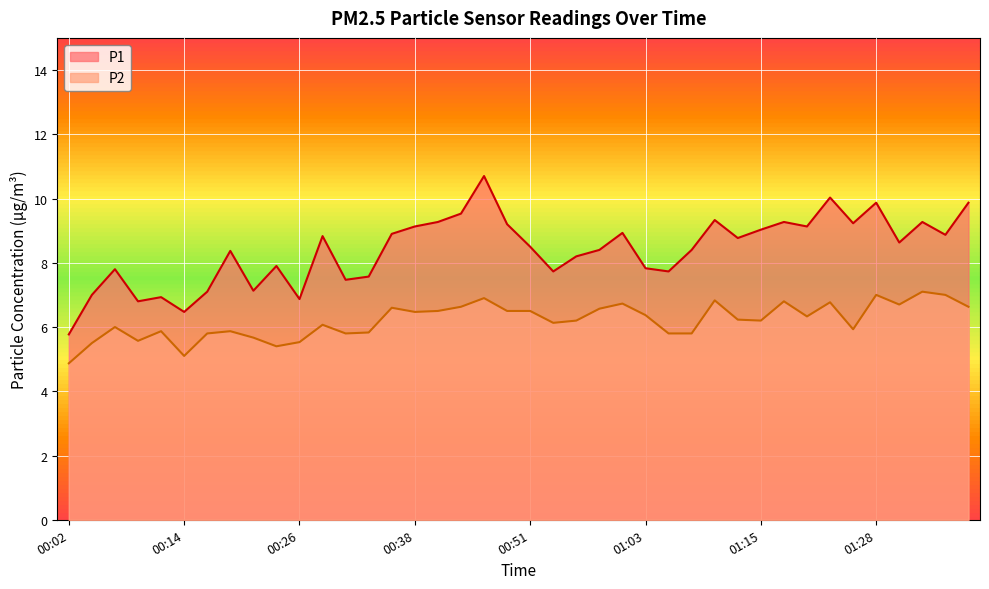

What is the spread (max minus min) of values at 01:08?

2.6